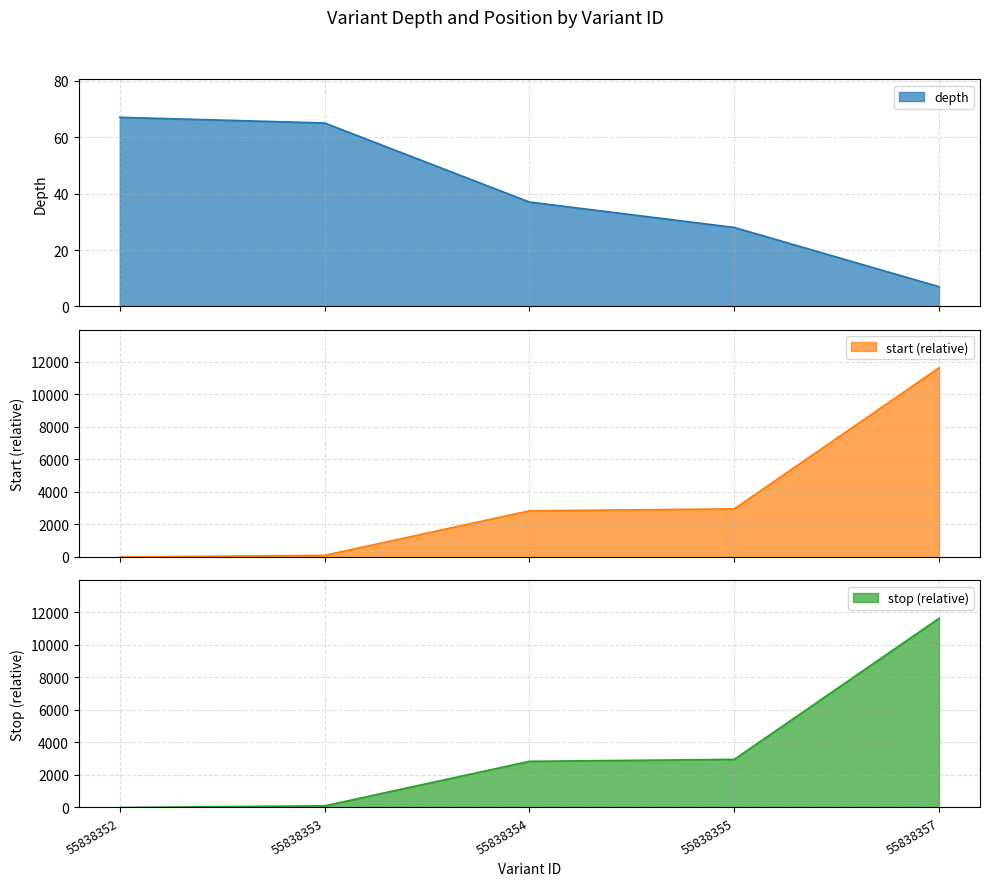

List the labels in order of stop value, smallest first.

55838352, 55838353, 55838354, 55838355, 55838357